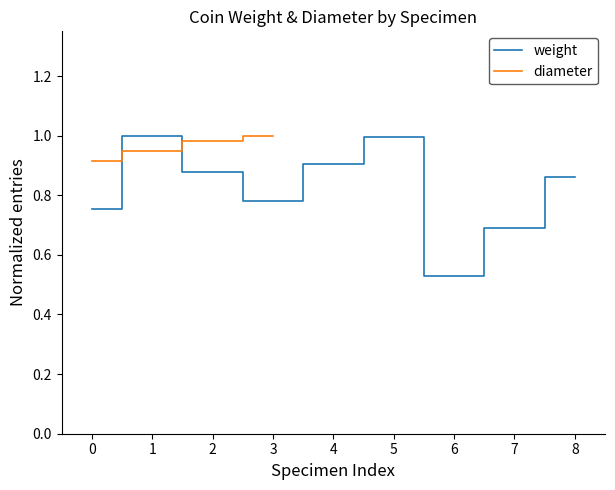

Which category has the lowest value in the weight series?

6